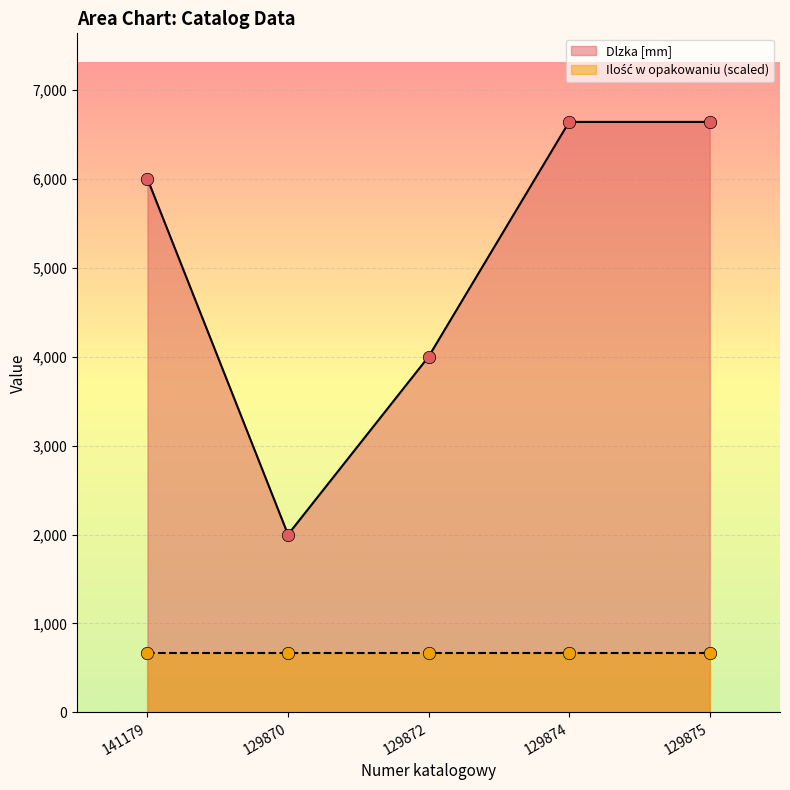

Which has a higher value, 129872 or 129870?

129872